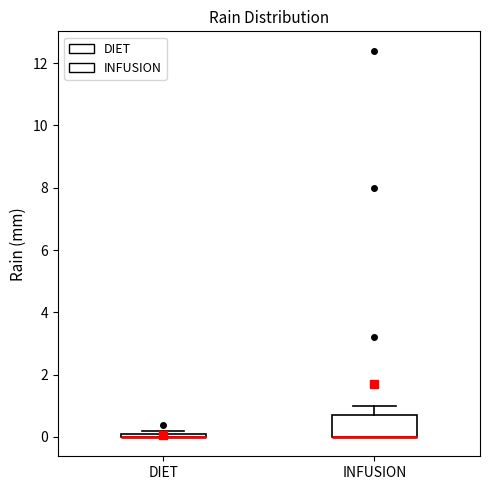

Which box is the tallest, from its lower edge to its upper edge?

INFUSION